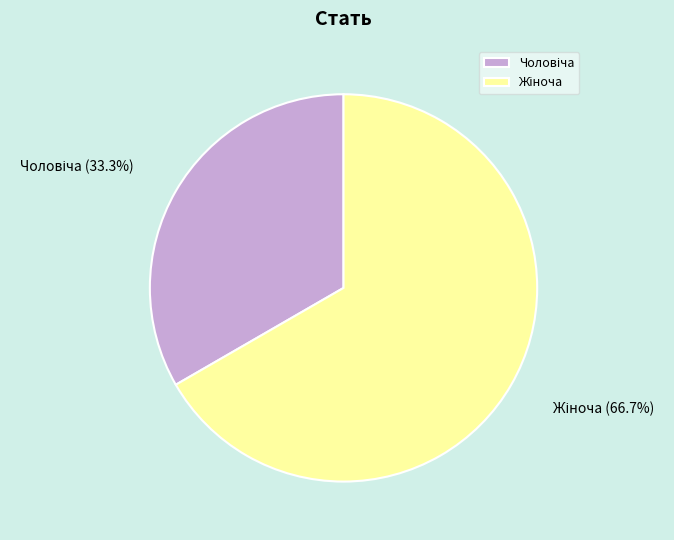

To the nearest percent, what is the average slice percentage?

50%